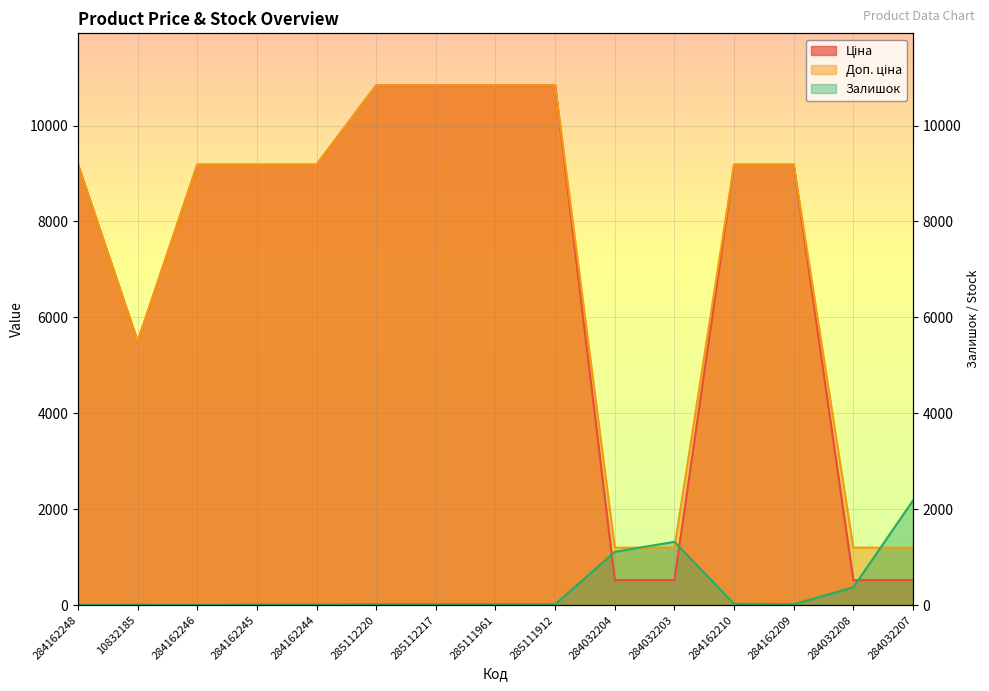

What is the sum of all Залишок values?

5117.0